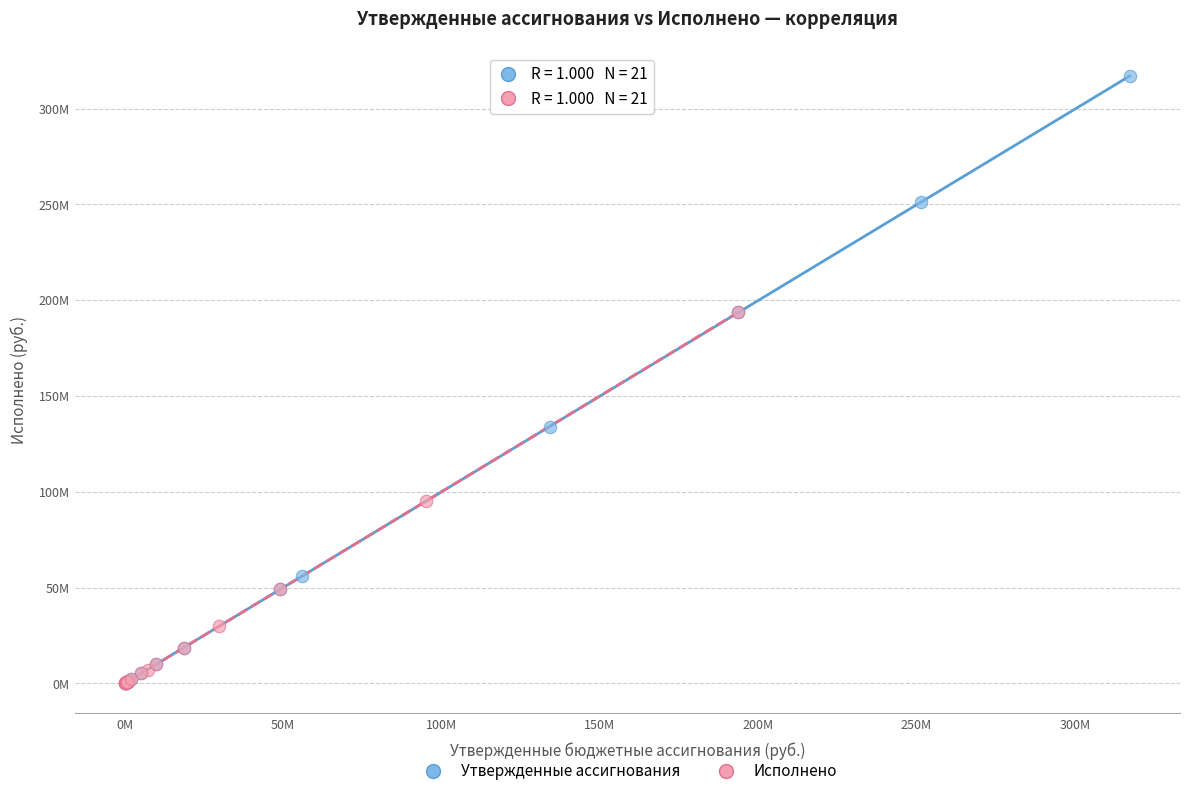

What are all the series names shown in the legend?

Утвержденные ассигнования, Исполнено